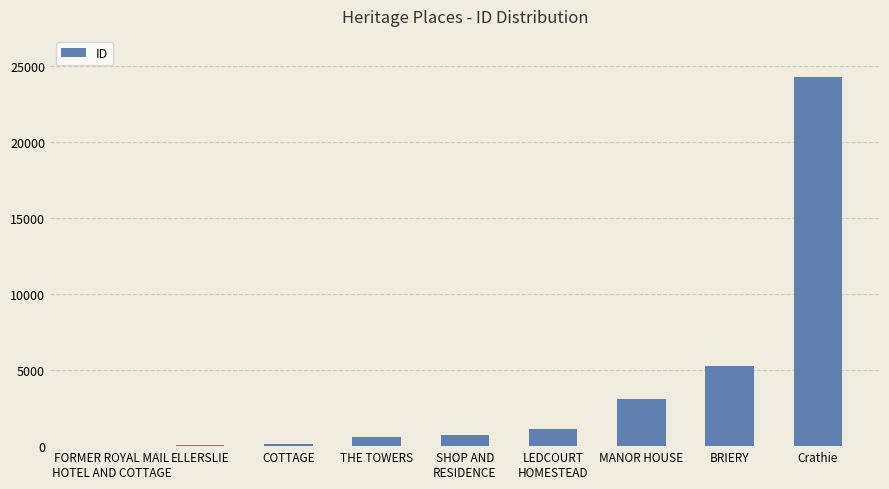

Which label corresponds to the largest value in the chart?

Crathie